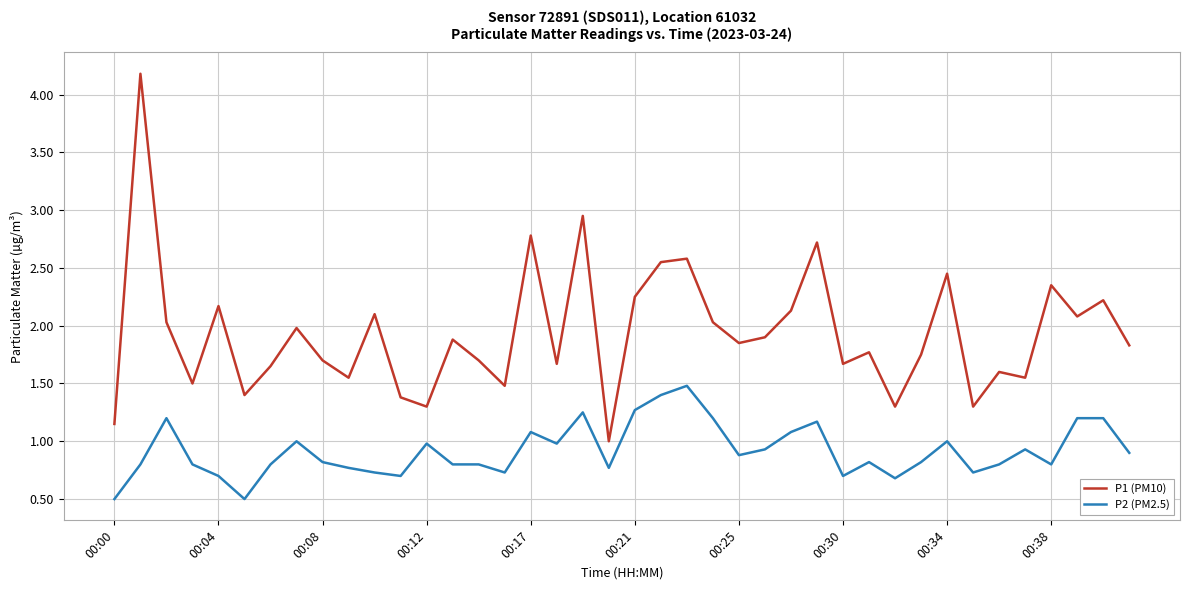

True or false: P1 (PM10) and P2 (PM2.5) cross at least once.

False